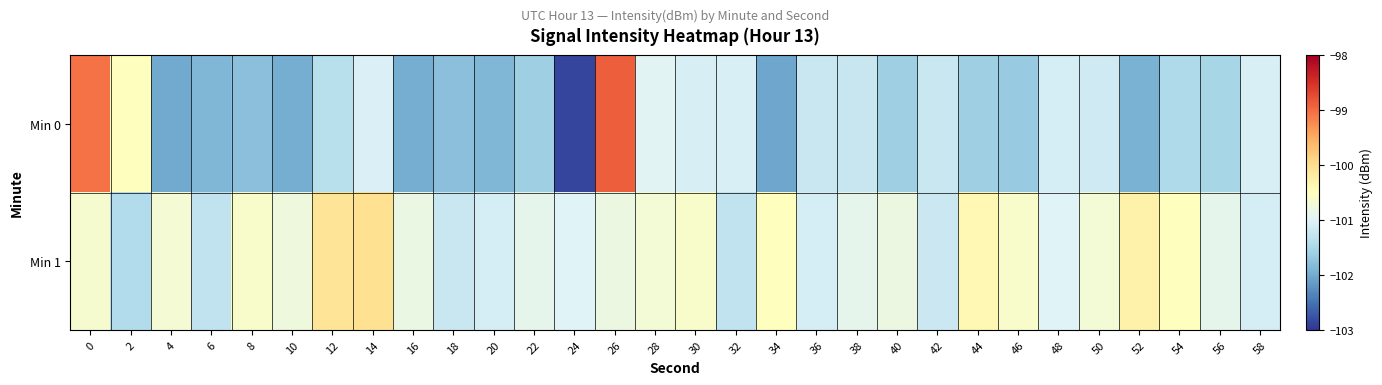

How many data points does each series have?

30